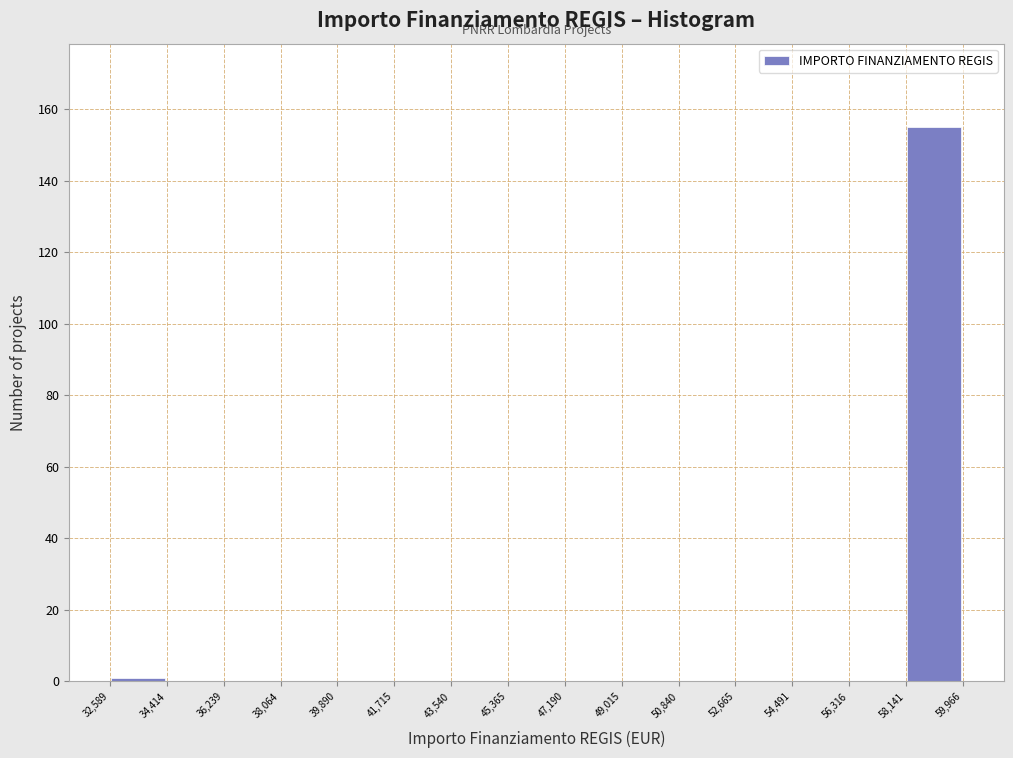

Which range on the x-axis has the tallest bar?

58,141 to 59,966